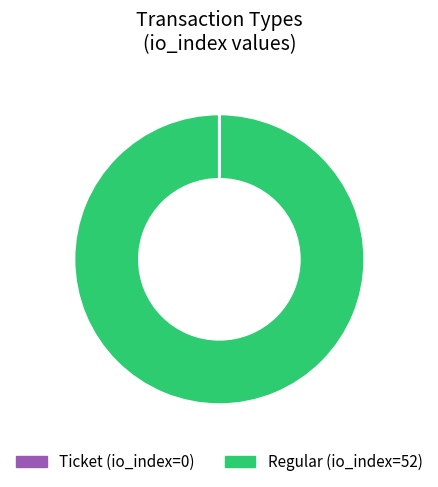

Which slice is the largest?

Regular